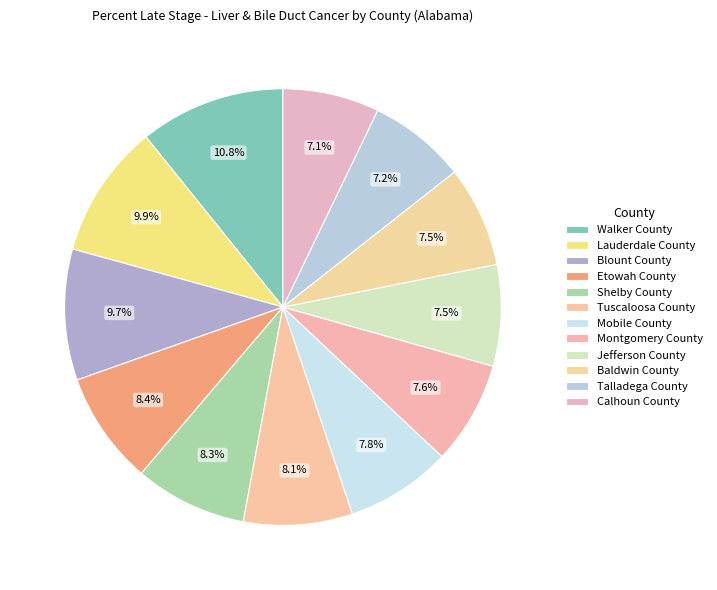

How many segments does this pie chart have?

12